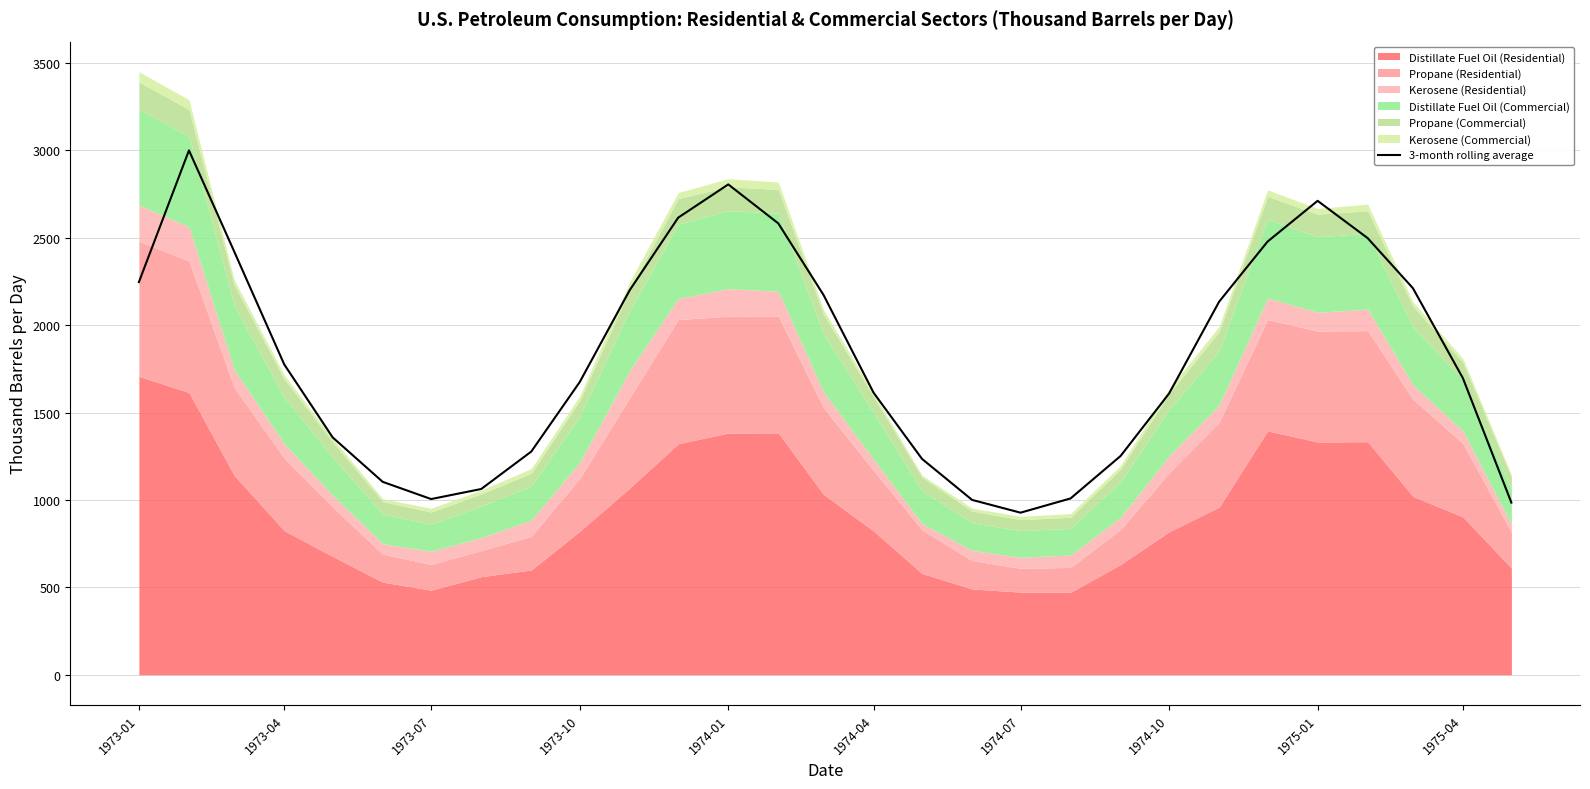

What is the sum of all values?

52654.6